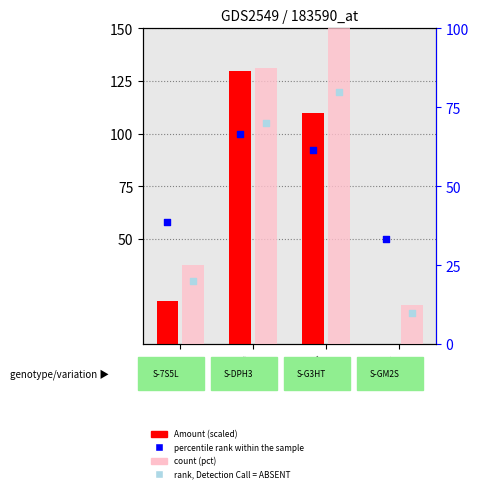

Which series reaches the minimum Y coordinate?

Amount (scaled)